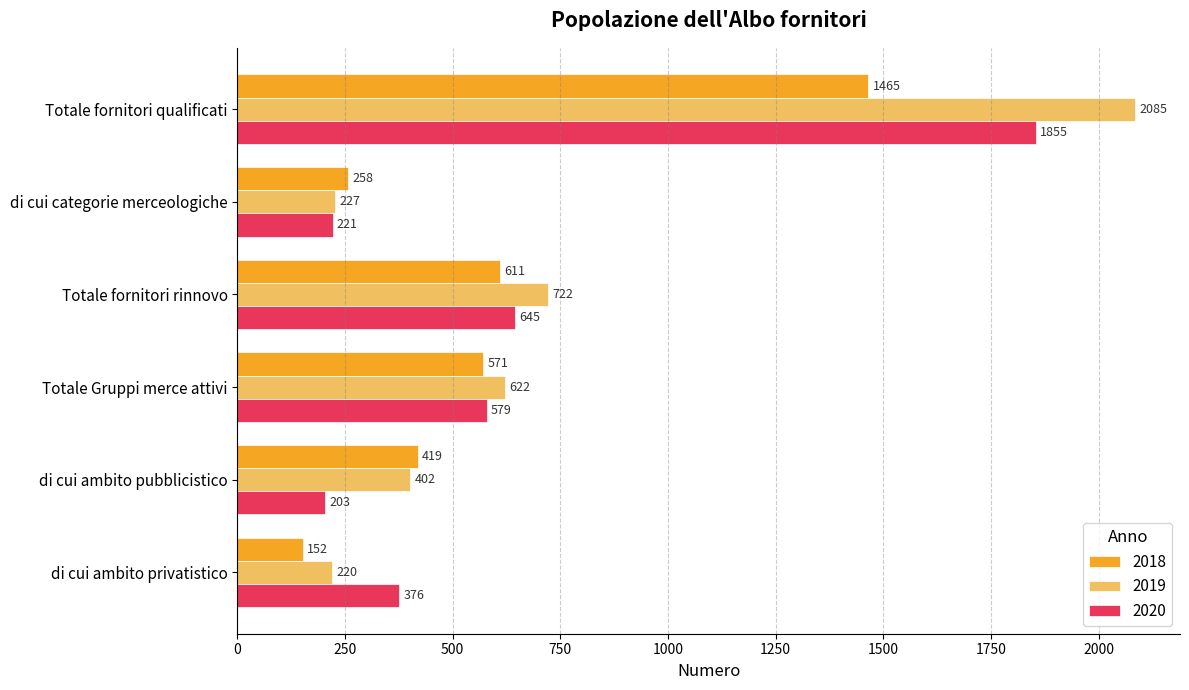

What is the greatest value displayed?

2085